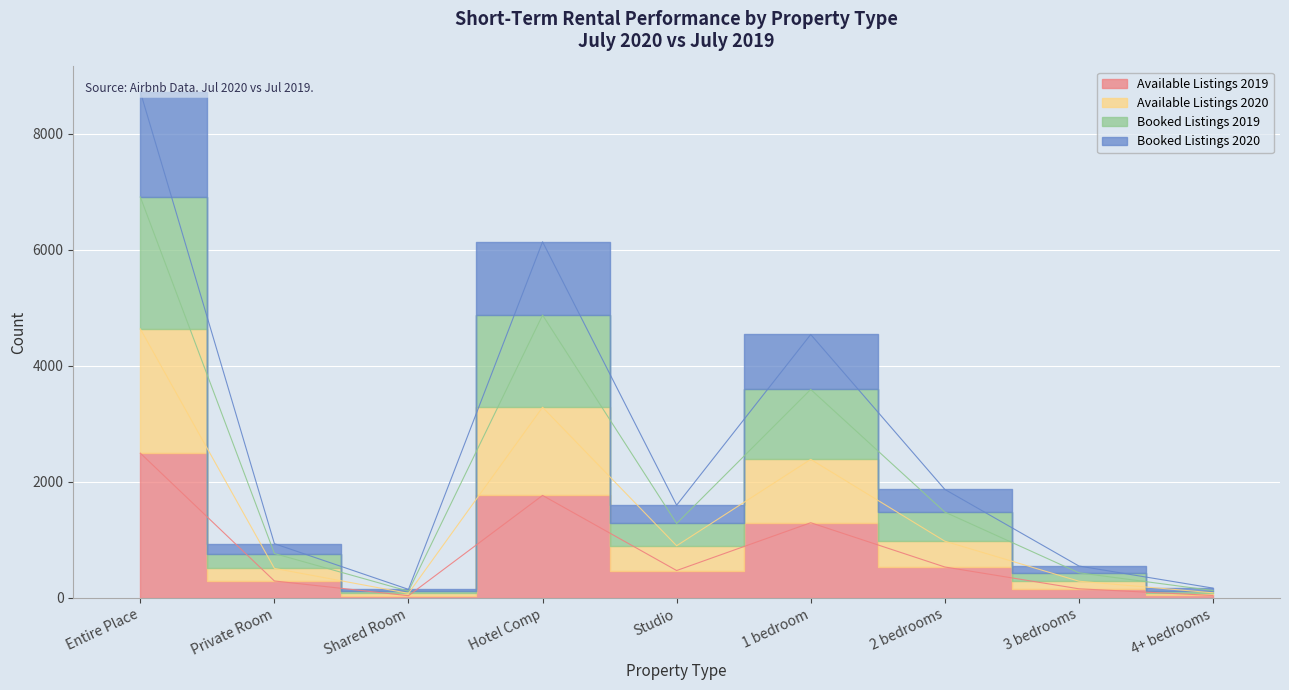

True or false: Booked Listings 2020 and Available Listings 2019 intersect in this chart.

False